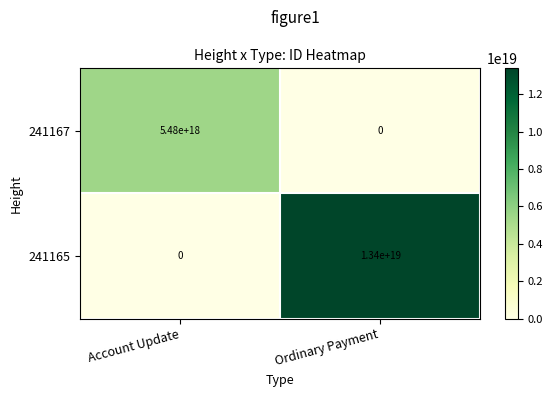

Which series has the largest range (max minus min)?

241165